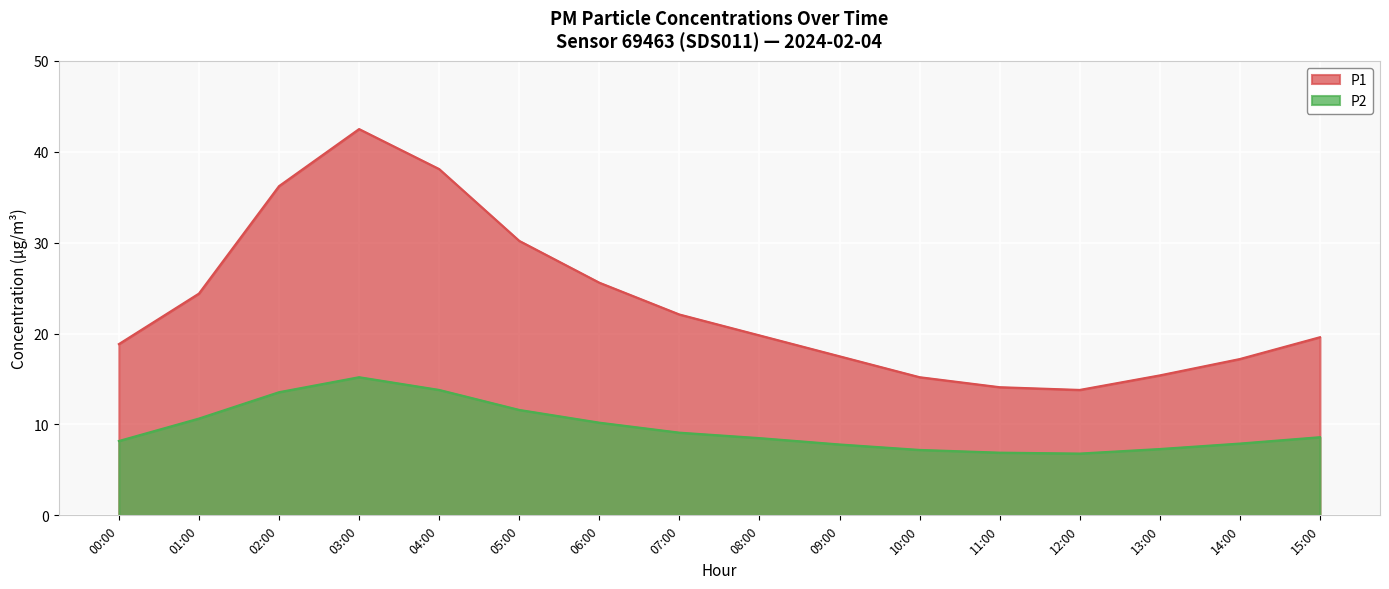

True or false: P1 has more than 2 interior local peaks.

False